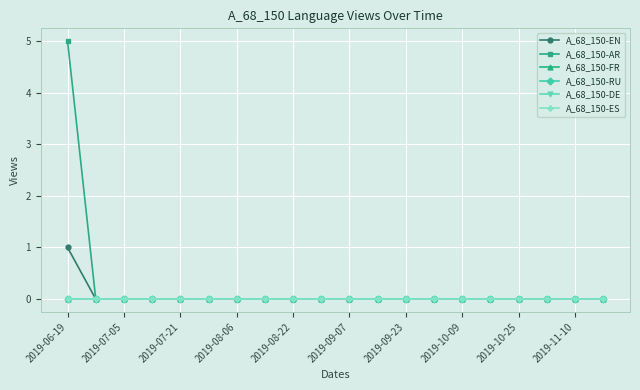

Reading left to right, what are all the values shown in this chart?

A_68_150-EN: 1	0	0	0	0	0	0	0	0	0	0	0	0	0	0	0	0	0	0	0
A_68_150-AR: 5	0	0	0	0	0	0	0	0	0	0	0	0	0	0	0	0	0	0	0
A_68_150-FR: 0	0	0	0	0	0	0	0	0	0	0	0	0	0	0	0	0	0	0	0
A_68_150-RU: 0	0	0	0	0	0	0	0	0	0	0	0	0	0	0	0	0	0	0	0
A_68_150-DE: 0	0	0	0	0	0	0	0	0	0	0	0	0	0	0	0	0	0	0	0
A_68_150-ES: 0	0	0	0	0	0	0	0	0	0	0	0	0	0	0	0	0	0	0	0